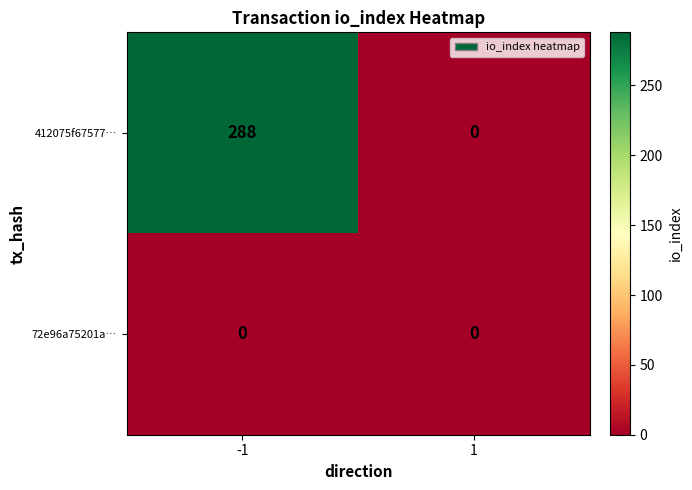

True or false: 412075f67577… has a value of 413 at -1.

False